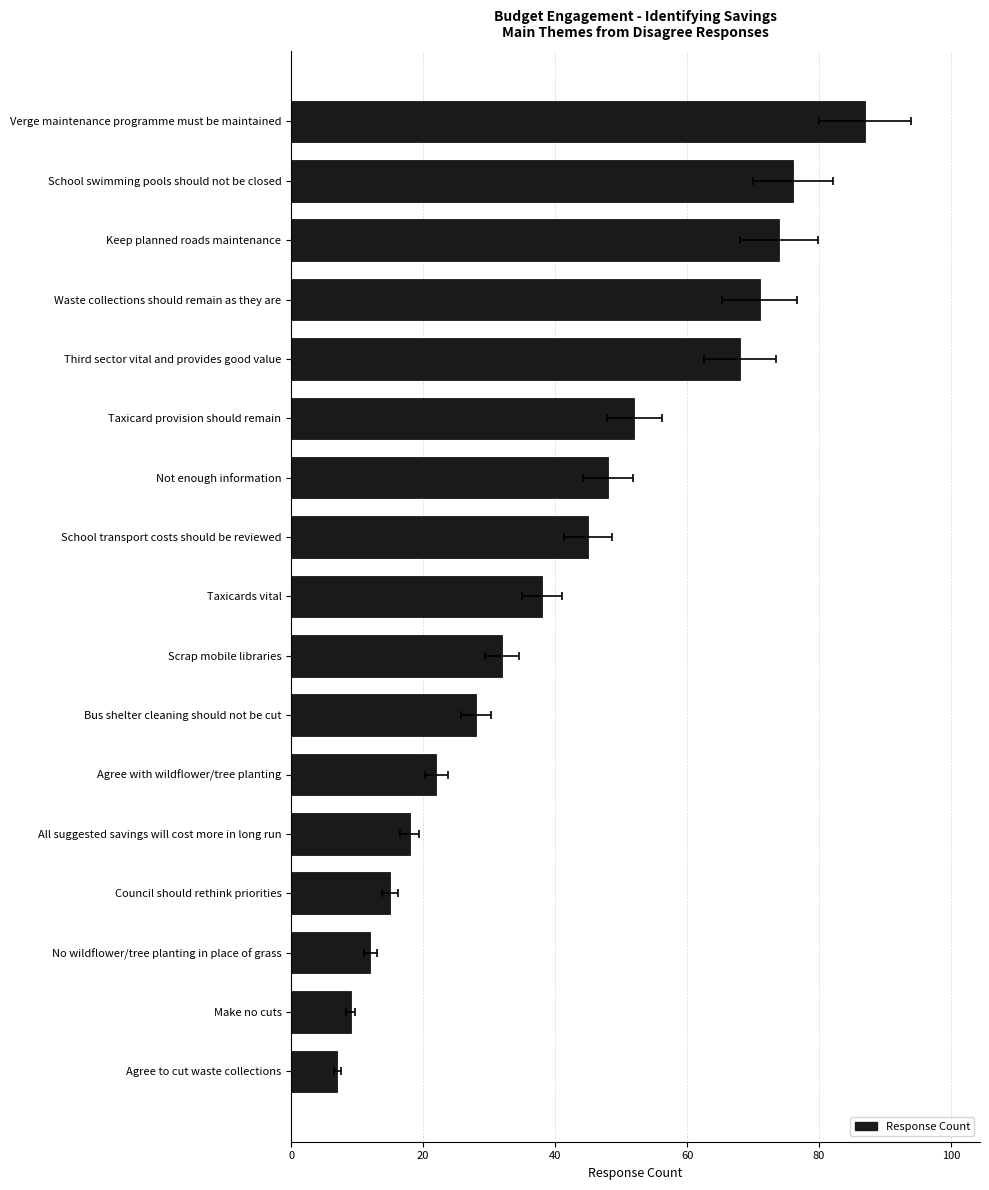

What is the difference between the values at Third sector vital and provides good value and School transport costs should be reviewed?

23